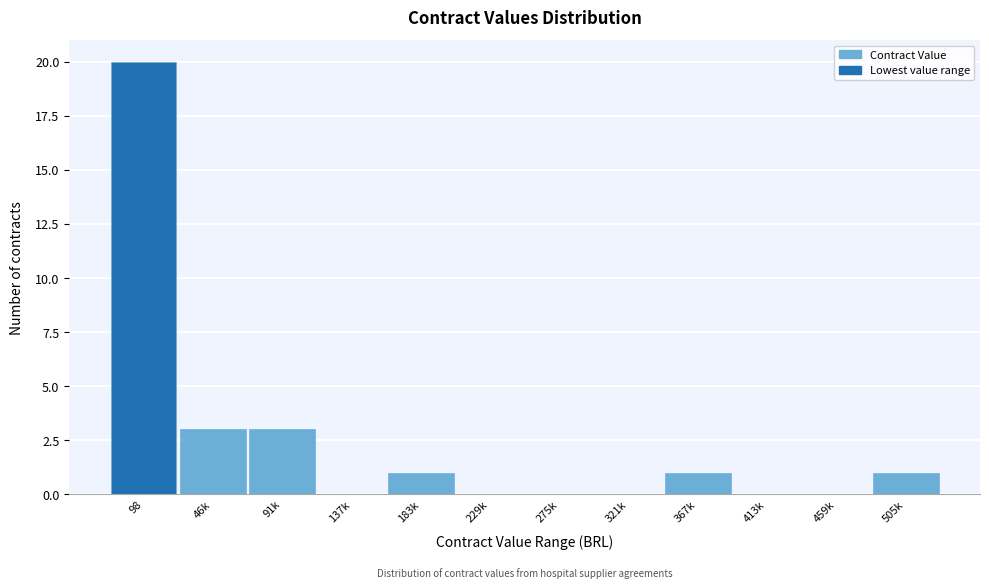

Reading left to right, extract all data points from this chart.

98=20	46k=3	91k=3	137k=0	183k=1	229k=0	275k=0	321k=0	367k=1	413k=0	459k=0	505k=1